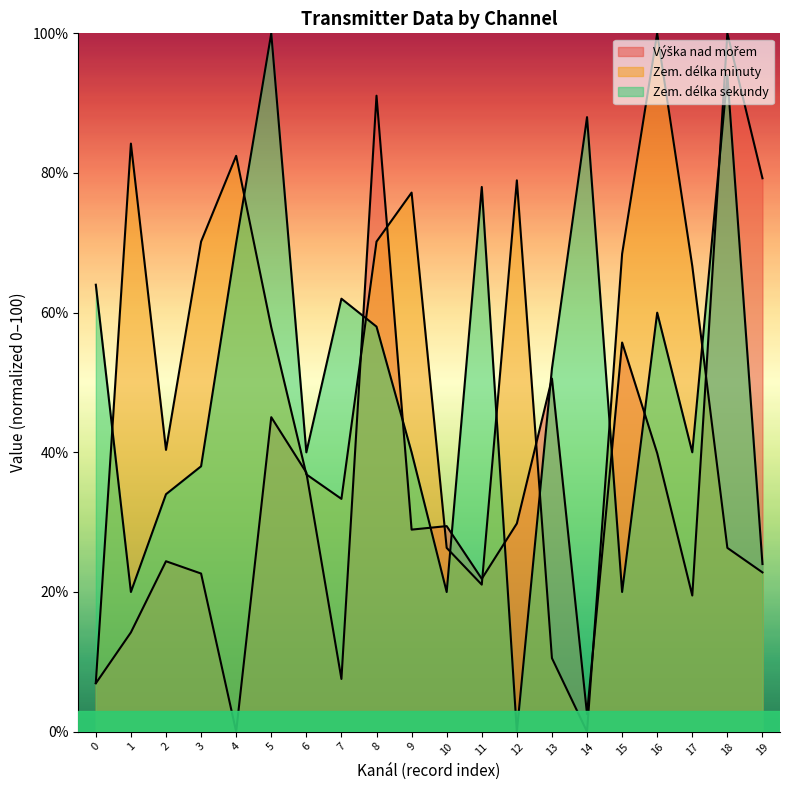

Which series has the largest total across all categories?

Zem. délka sekundy